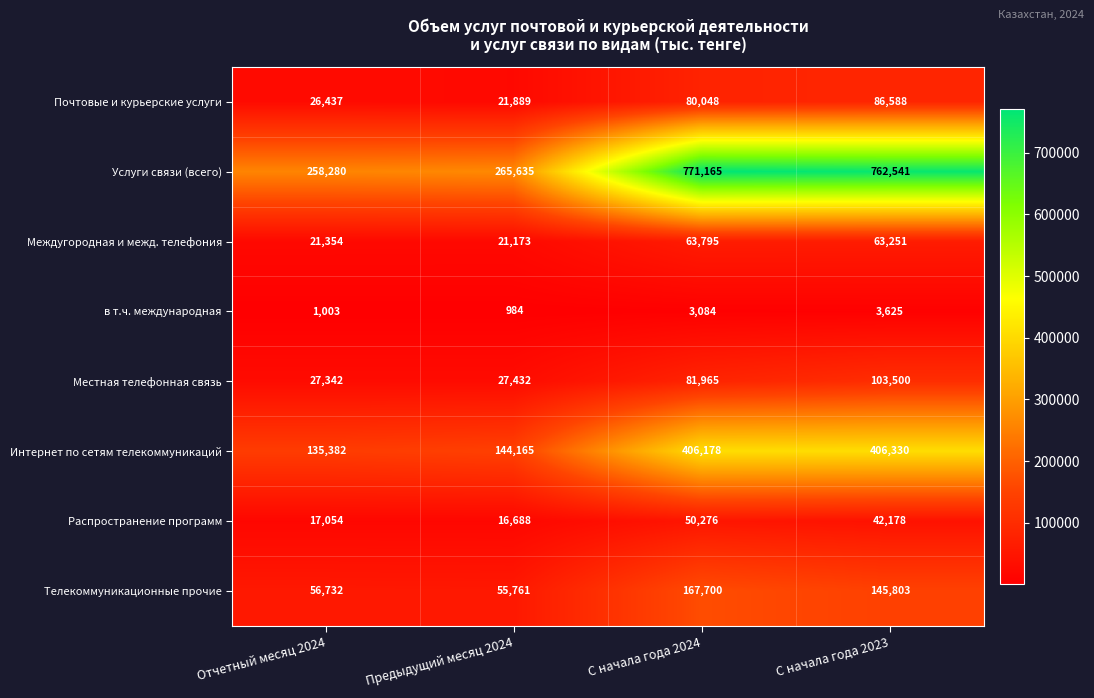

Rank the series at Предыдущий месяц 2024 from highest to lowest value.

Услуги связи (всего), Интернет по сетям телекоммуникаций, Телекоммуникационные прочие, Местная телефонная связь, Почтовые и курьерские услуги, Междугородная и межд. телефония, Распространение программ, в т.ч. международная